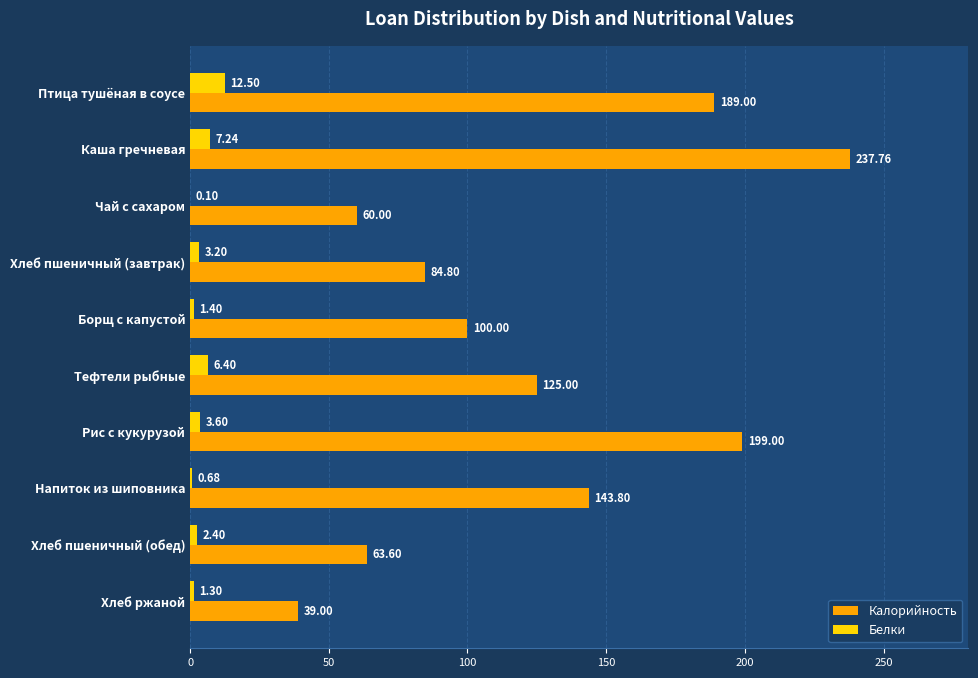

Which series has the largest total across all categories?

Калорийность